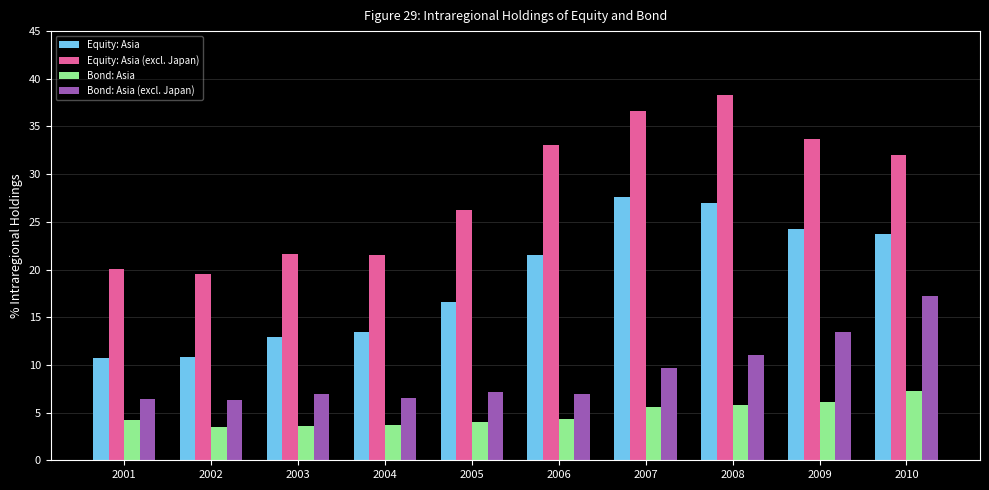

Does the chart contain any negative values?

No